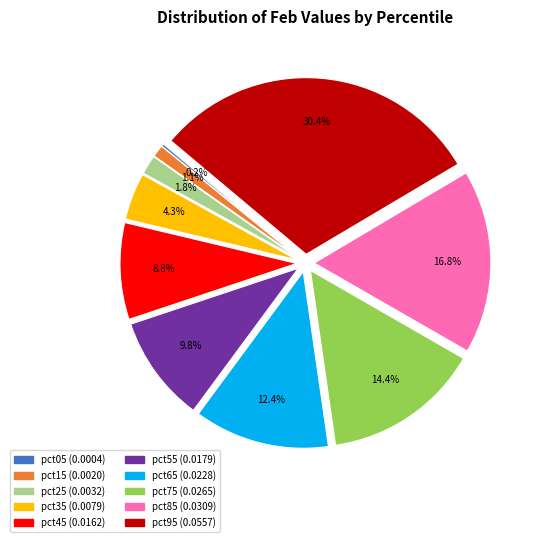

What portion of the pie excludes pct45?

91.2%